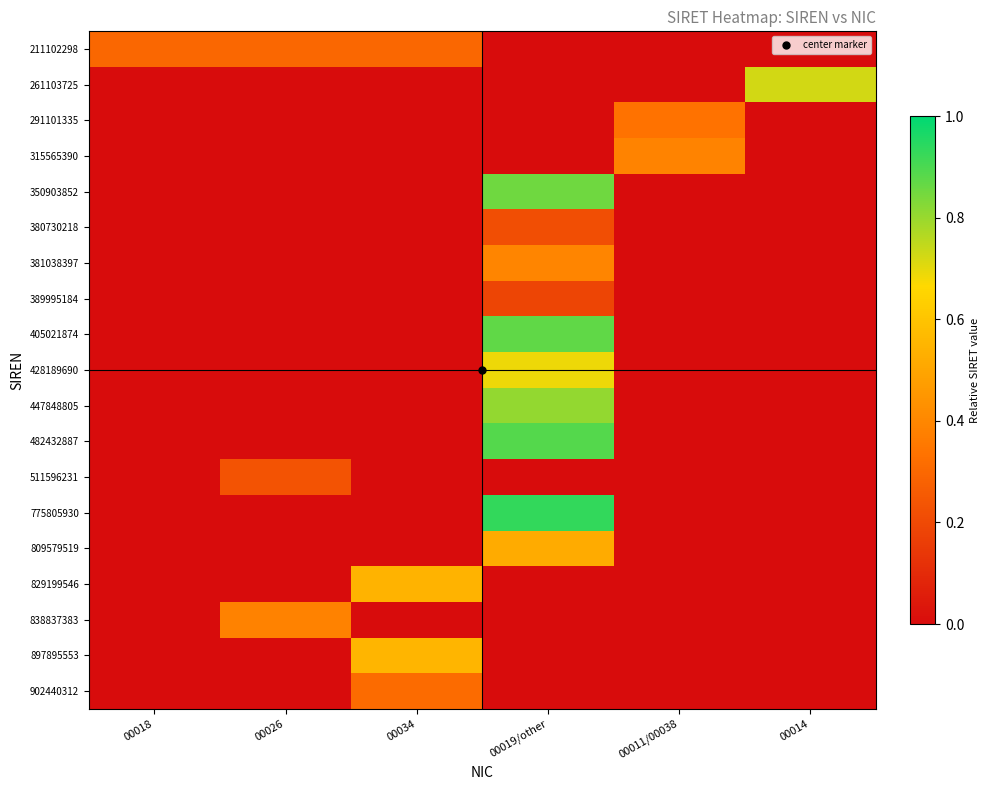

How many distinct data groups are displayed?

19